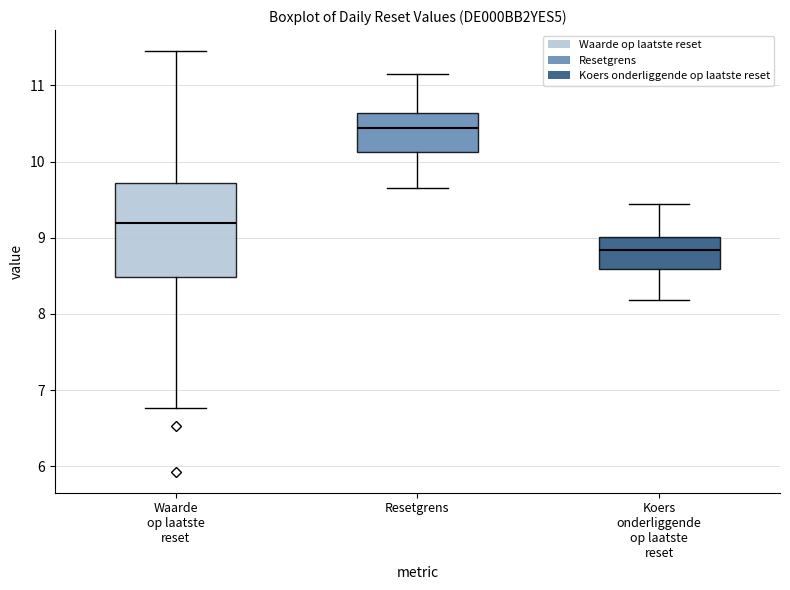

Reading left to right, read every box against the y-axis: the position of its median line, the range the box covers, and the ends of its whiskers. The values are not printed on the chart, so give them approximately, as read against the axis.

Waarde op laatste reset: median 9.2, box 8.5 to 9.7, whiskers 6.8 to 11.5
Resetgrens: median 10.4, box 10.1 to 10.6, whiskers 9.7 to 11.1
Koers onderliggende op laatste reset: median 8.8, box 8.6 to 9.0, whiskers 8.2 to 9.4